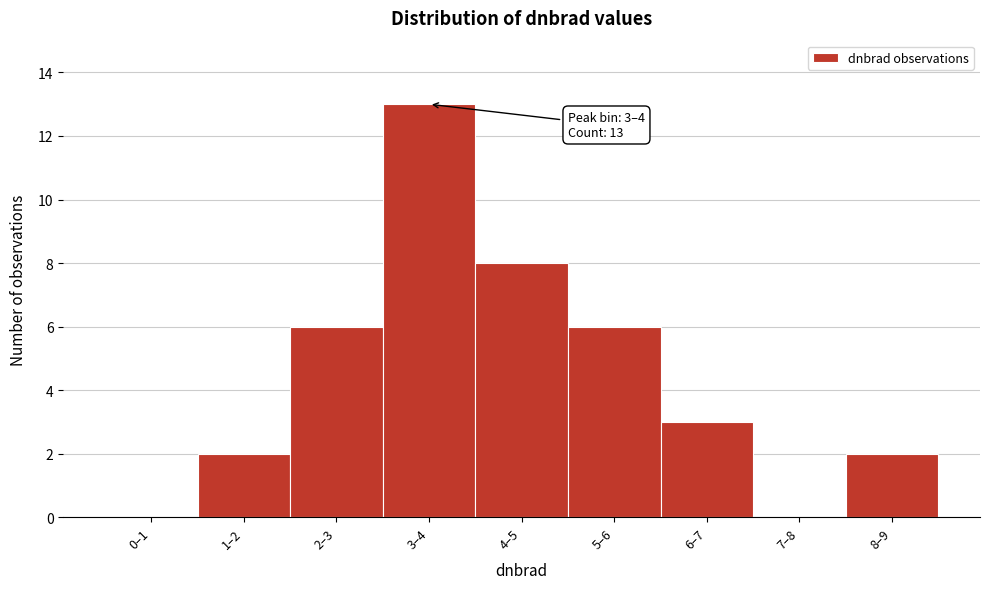

Reading left to right, list all the values displayed in this chart.

0–1=0	1–2=2	2–3=6	3–4=13	4–5=8	5–6=6	6–7=3	7–8=0	8–9=2